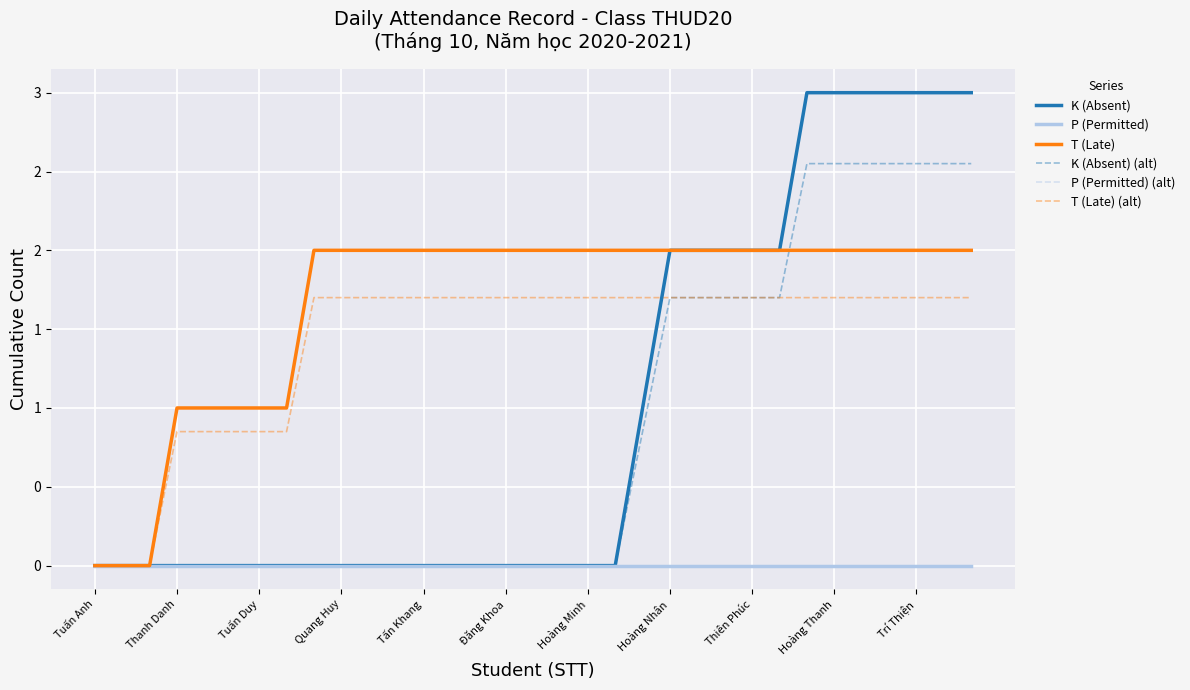

Does the chart have visible grid lines?

Yes